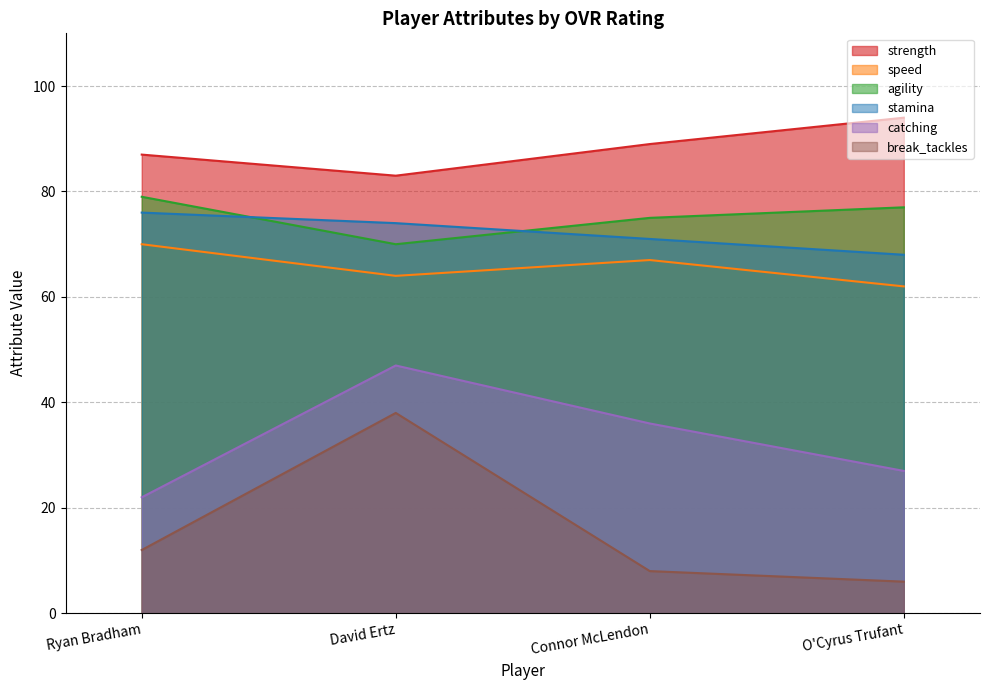

True or false: strength has more than 2 interior local peaks.

False